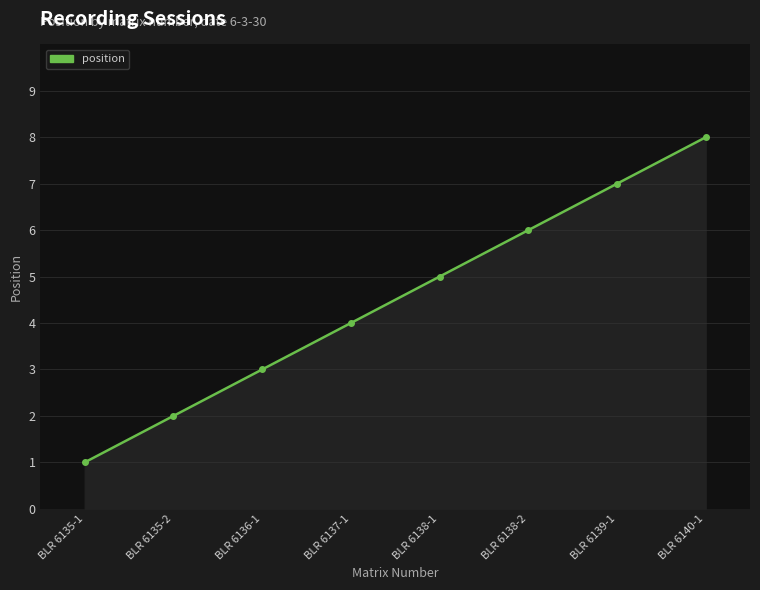

Reading left to right, extract all data points from this chart.

BLR 6135-1=1	BLR 6135-2=2	BLR 6136-1=3	BLR 6137-1=4	BLR 6138-1=5	BLR 6138-2=6	BLR 6139-1=7	BLR 6140-1=8